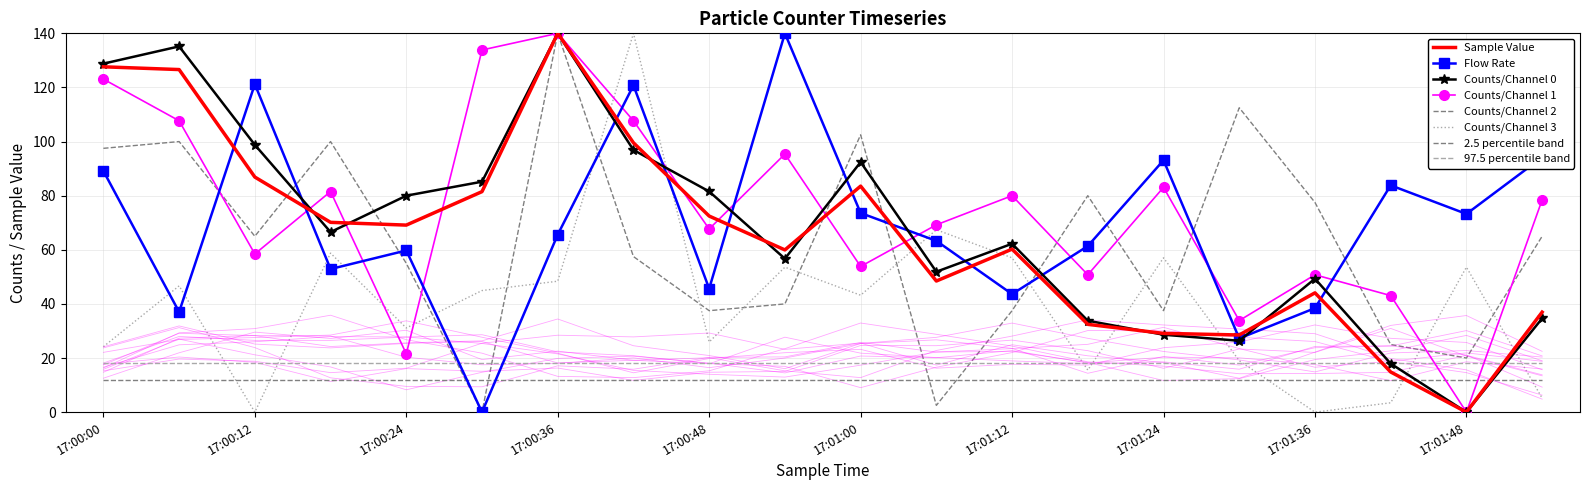

Between 17:00:48 and 17:01:18, which series saw the biggest shift?

Counts/Channel 0